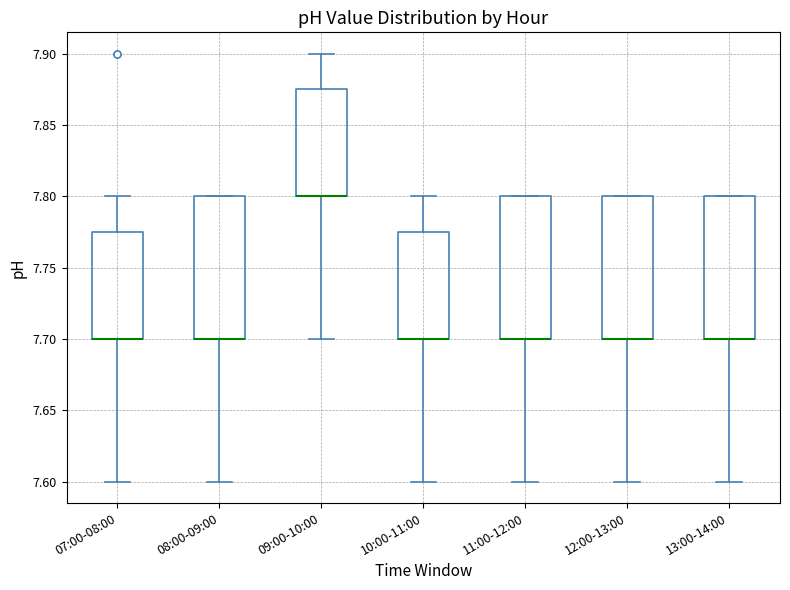

Reading left to right, read every box against the y-axis: the position of its median line, the range the box covers, and the ends of its whiskers. The values are not printed on the chart, so give them approximately, as read against the axis.

07:00-08:00: median 7.700 (drawn on the box's lower edge), box 7.700 to 7.775, whiskers 7.600 to 7.800
08:00-09:00: median 7.700 (drawn on the box's lower edge), box 7.700 to 7.800, whiskers 7.600 to 7.800
09:00-10:00: median 7.800 (drawn on the box's lower edge), box 7.800 to 7.875, whiskers 7.700 to 7.900
10:00-11:00: median 7.700 (drawn on the box's lower edge), box 7.700 to 7.775, whiskers 7.600 to 7.800
11:00-12:00: median 7.700 (drawn on the box's lower edge), box 7.700 to 7.800, whiskers 7.600 to 7.800
12:00-13:00: median 7.700 (drawn on the box's lower edge), box 7.700 to 7.800, whiskers 7.600 to 7.800
13:00-14:00: median 7.700 (drawn on the box's lower edge), box 7.700 to 7.800, whiskers 7.600 to 7.800